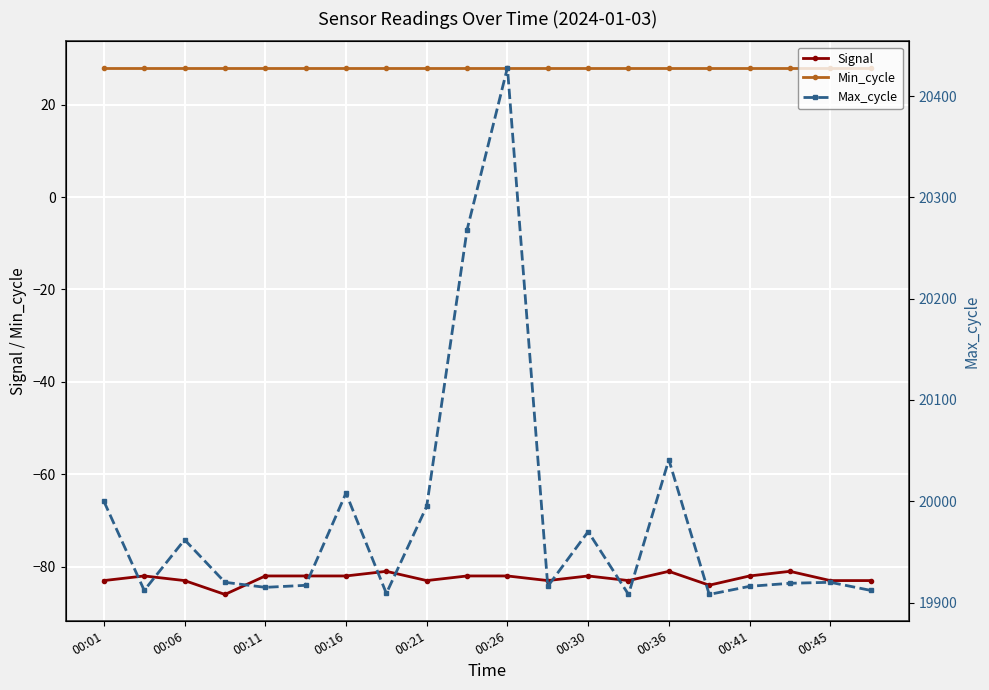

True or false: Signal has more than 1 points higher than both neighbors.

True